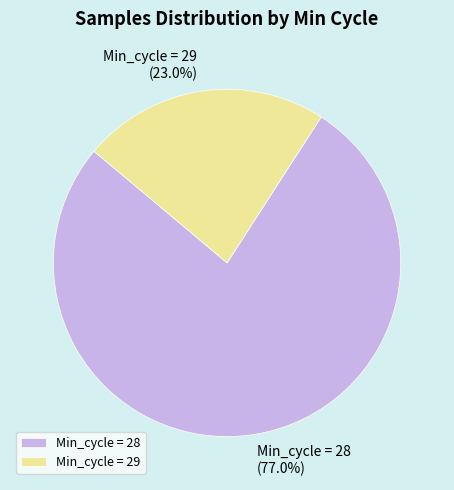

Does Min_cycle = 28 account for over 50% of the chart?

Yes